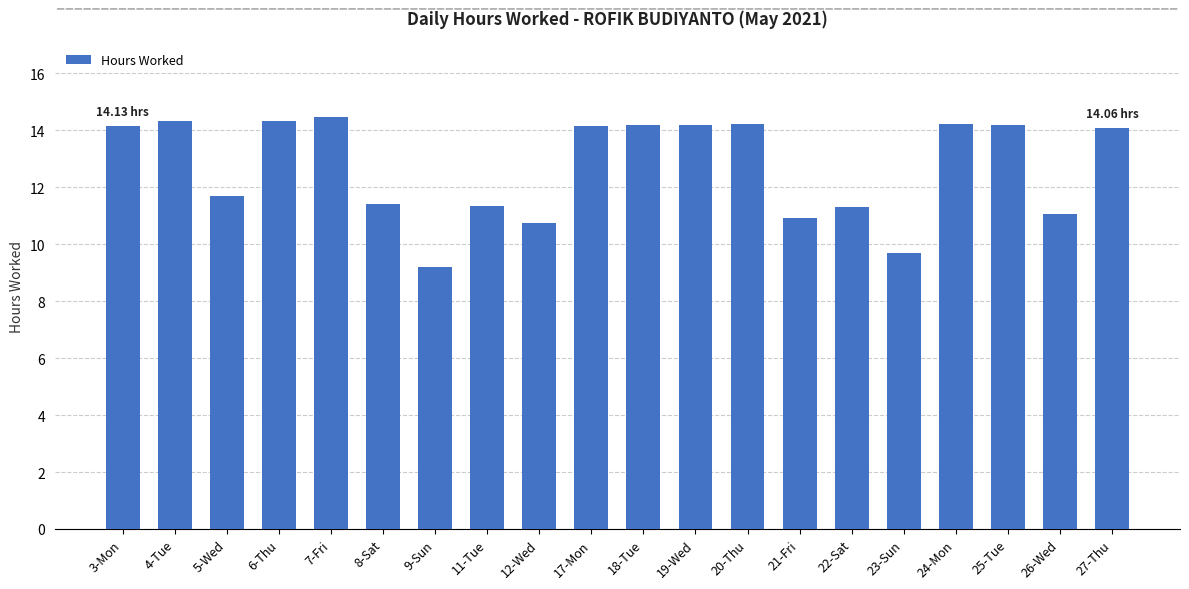

What is the average value?

12.7